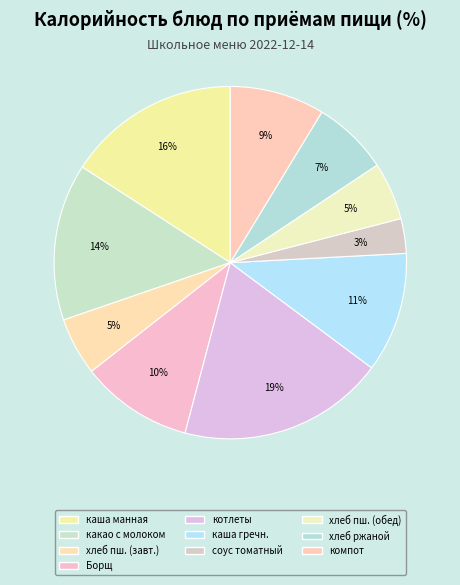

Count the number of slices in the pie.

10